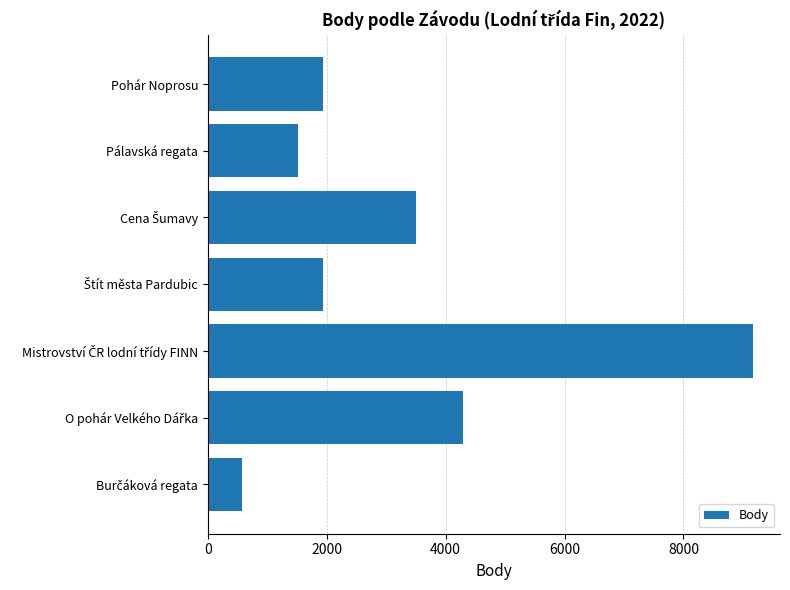

What is the maximum value shown in the chart?

9165